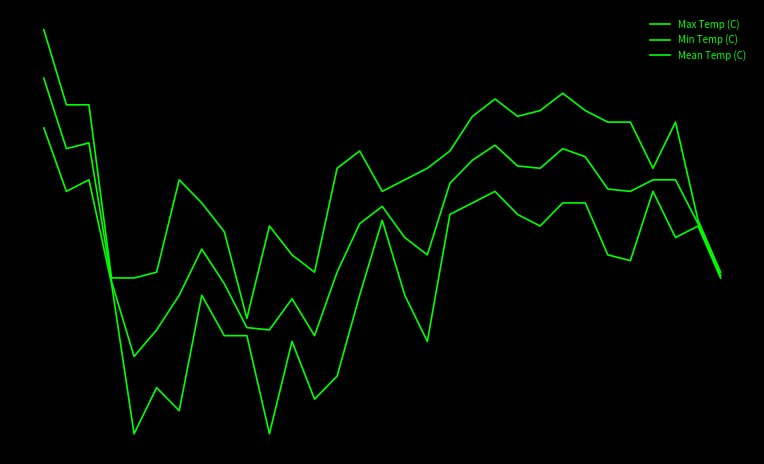

Does the chart have visible grid lines?

No